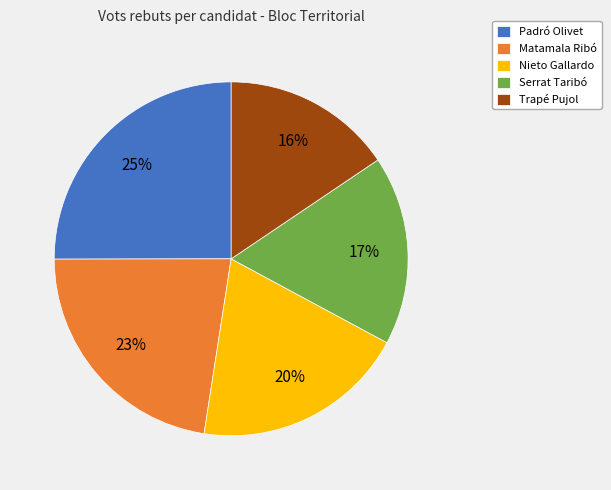

To the nearest percent, what is the combined percentage of Padró Olivet and Trapé Pujol?

41%